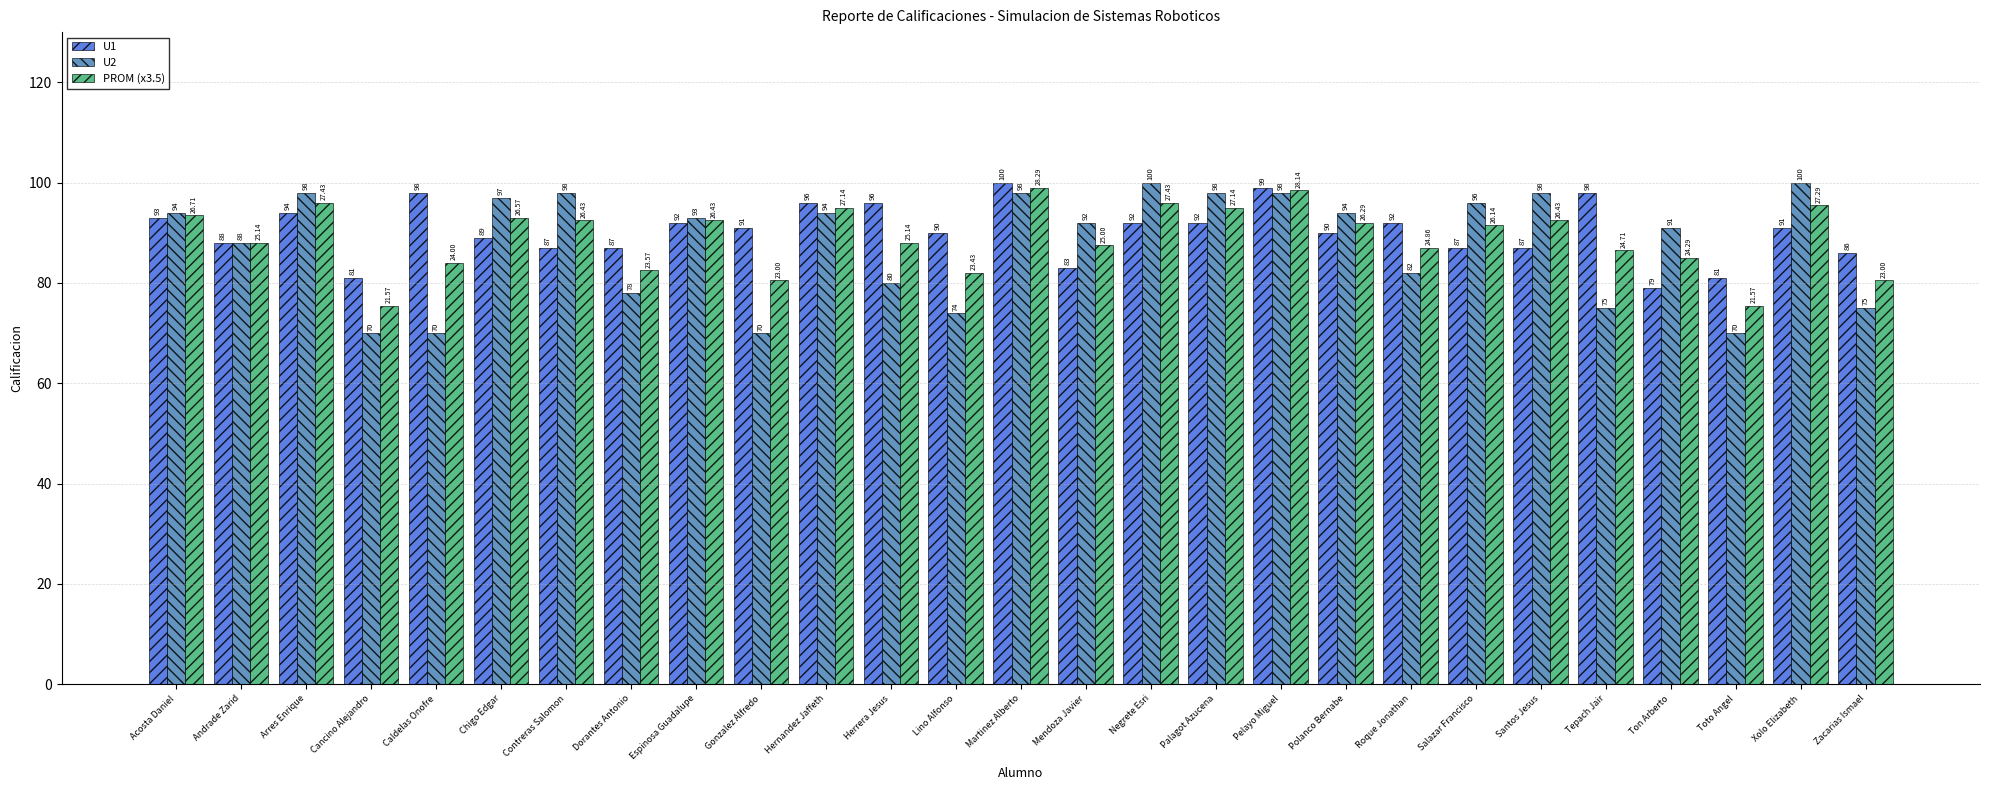

The value of U2 at Polanco Bernabe is 94.0. True or false?

True